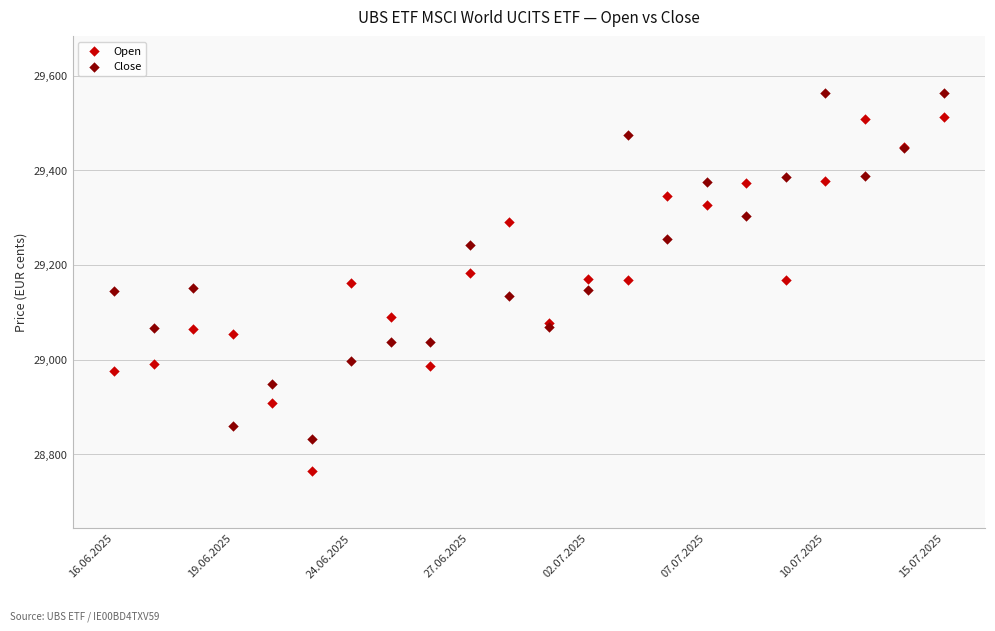

In the Close series, what Y value is closest to 29197?

29152